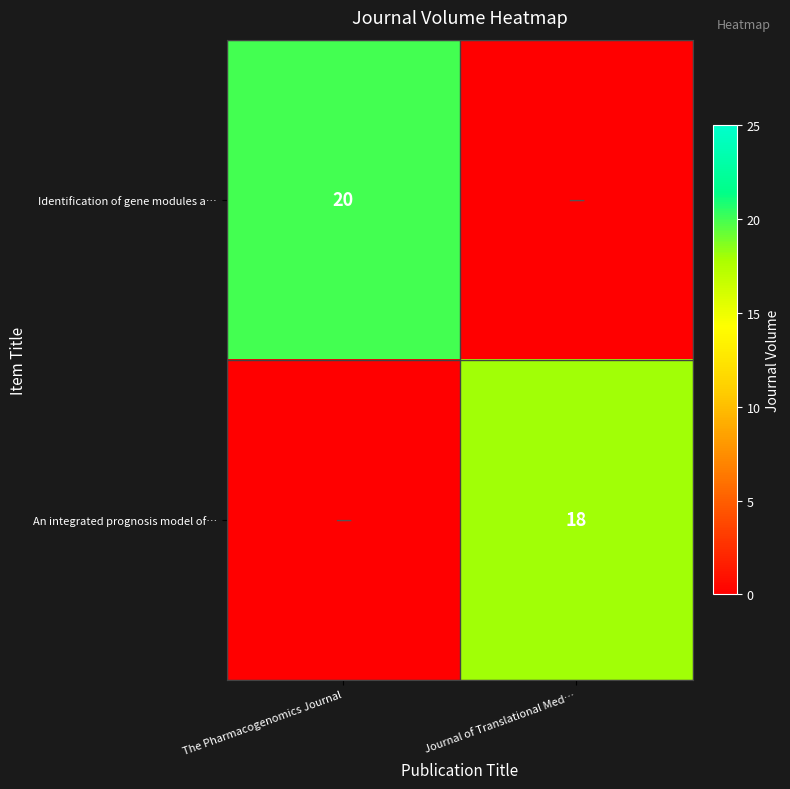

The value of An integrated prognosis model of… at Journal of Translational Med… is 18. True or false?

True